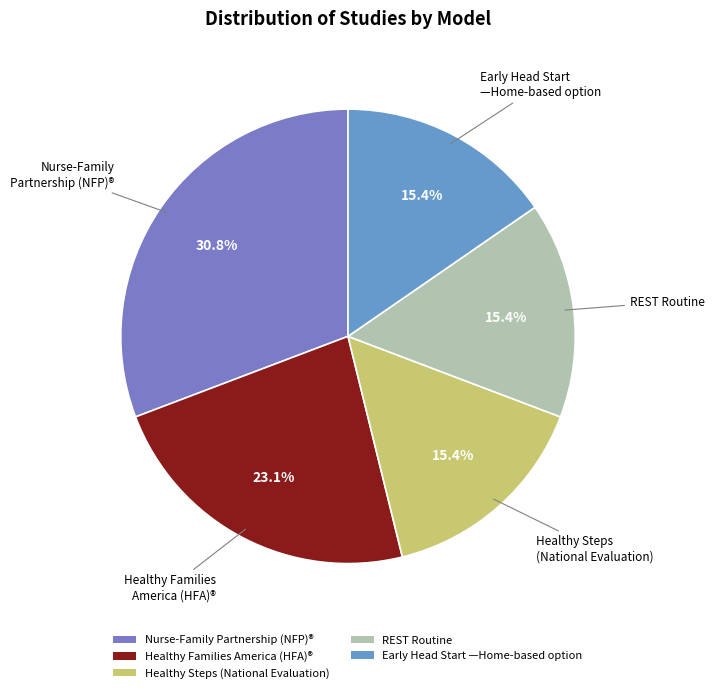

To the nearest percent, what is the average slice percentage?

20%